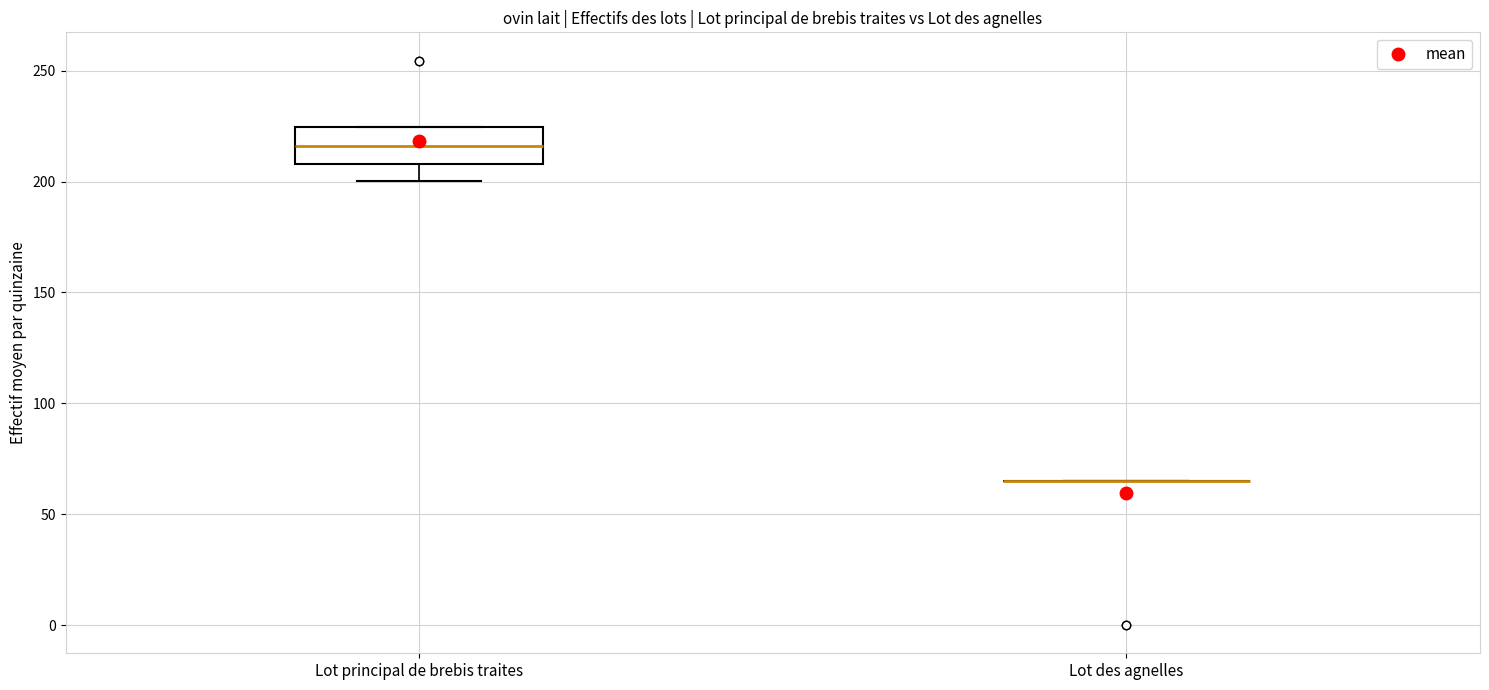

Where does the lower whisker of the box for Lot principal de brebis traites end on the y-axis? The values are not printed on the chart, so give them approximately, as read against the axis.

200